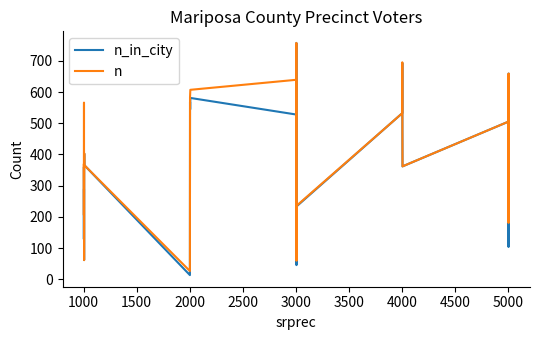

Which series has the largest range (max minus min)?

n_in_city